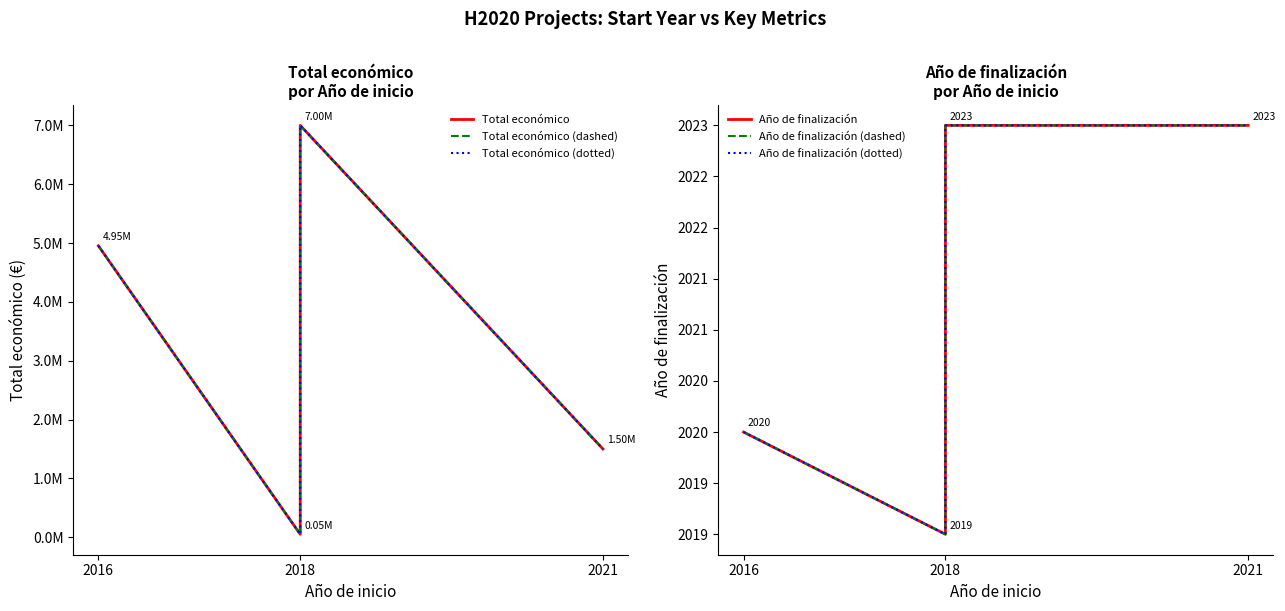

True or false: Año de finalización (dashed) and Año de finalización intersect in this chart.

False